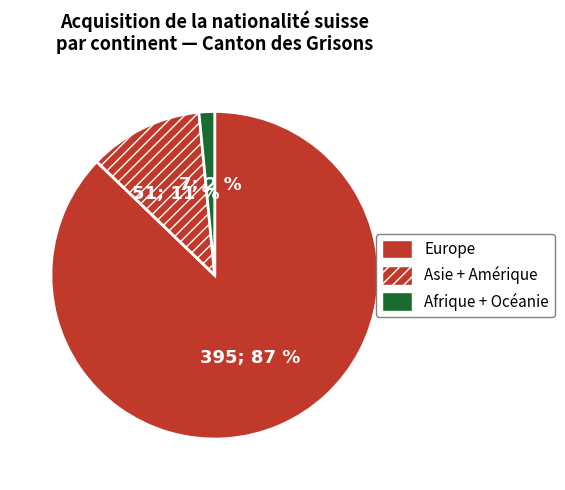

What is the largest slice in the pie chart?

Europe